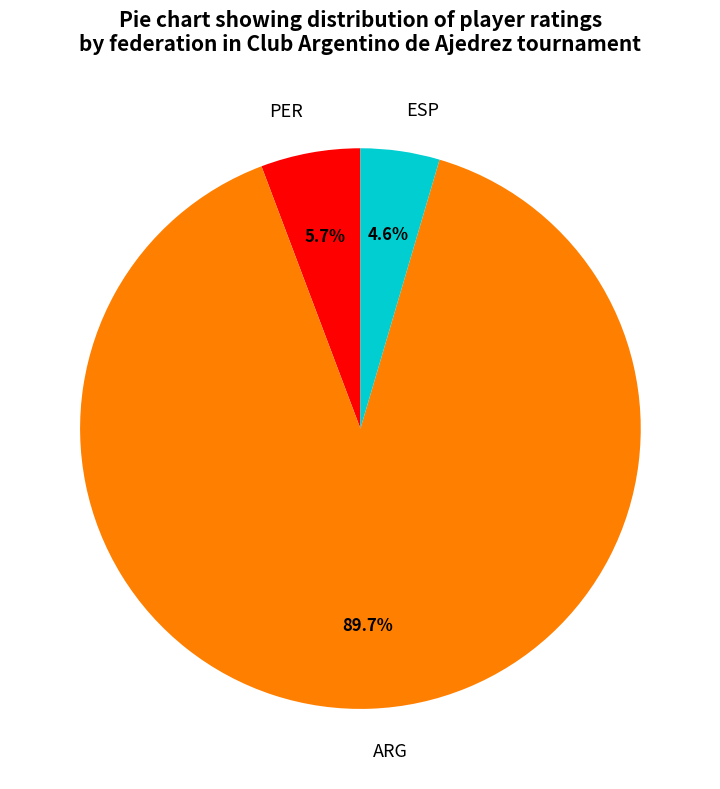

Count the number of slices in the pie.

3